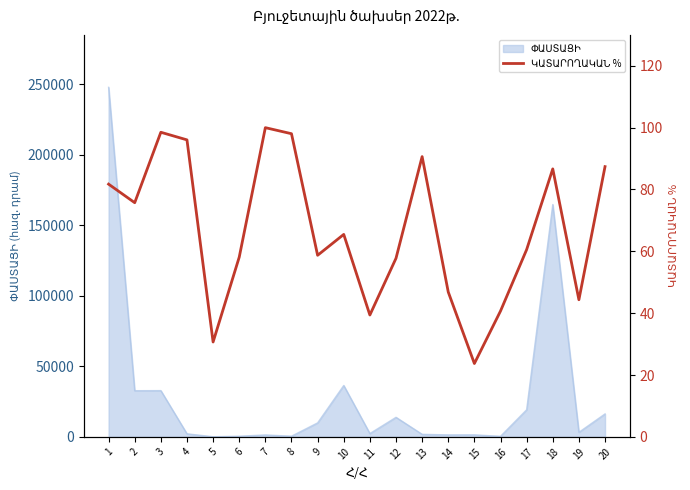

Approximately how many times larger is the value at 6 compared to 9?

1.0